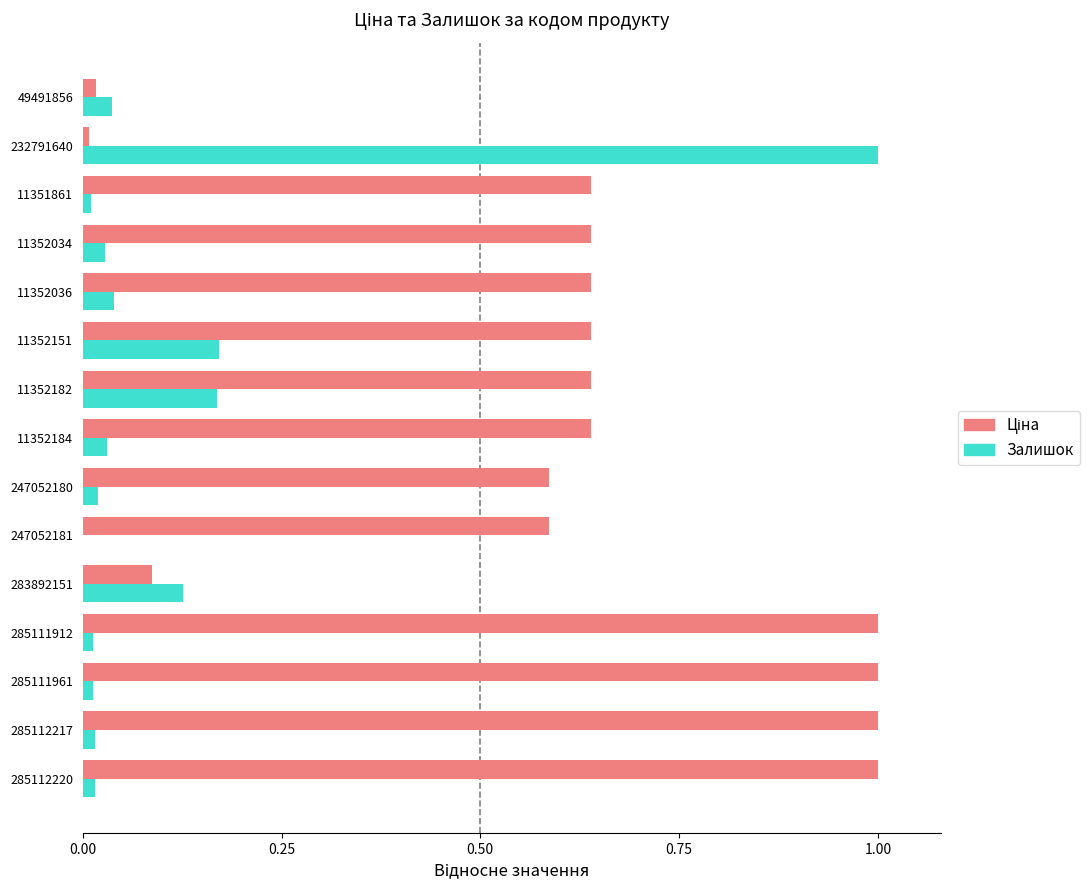

What is the maximum value shown in the chart?

1.0